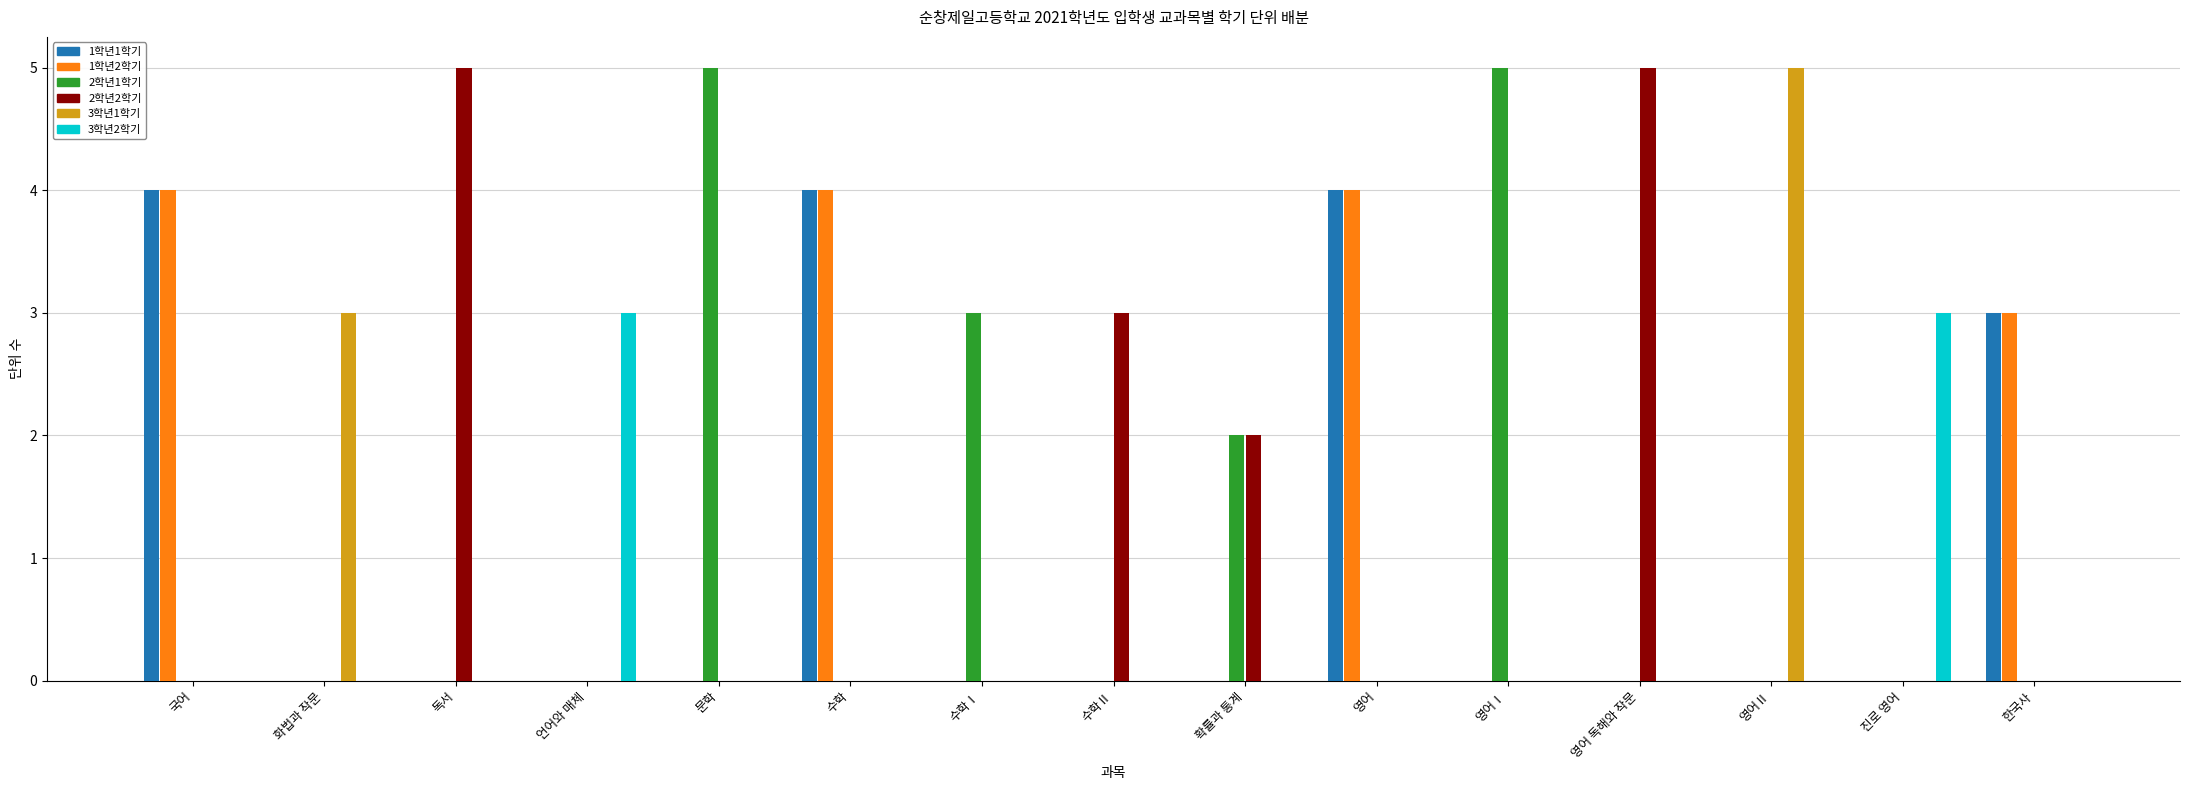

Reading right to left, extract all data points from this chart.

1학년1학기: 한국사=3	진로 영어=0	영어Ⅱ=0	영어 독해와 작문=0	영어Ⅰ=0	영어=4	확률과 통계=0	수학Ⅱ=0	수학Ⅰ=0	수학=4	문학=0	언어와 매체=0	독서=0	화법과 작문=0	국어=4
1학년2학기: 한국사=3	진로 영어=0	영어Ⅱ=0	영어 독해와 작문=0	영어Ⅰ=0	영어=4	확률과 통계=0	수학Ⅱ=0	수학Ⅰ=0	수학=4	문학=0	언어와 매체=0	독서=0	화법과 작문=0	국어=4
2학년1학기: 한국사=0	진로 영어=0	영어Ⅱ=0	영어 독해와 작문=0	영어Ⅰ=5	영어=0	확률과 통계=2	수학Ⅱ=0	수학Ⅰ=3	수학=0	문학=5	언어와 매체=0	독서=0	화법과 작문=0	국어=0
2학년2학기: 한국사=0	진로 영어=0	영어Ⅱ=0	영어 독해와 작문=5	영어Ⅰ=0	영어=0	확률과 통계=2	수학Ⅱ=3	수학Ⅰ=0	수학=0	문학=0	언어와 매체=0	독서=5	화법과 작문=0	국어=0
3학년1학기: 한국사=0	진로 영어=0	영어Ⅱ=5	영어 독해와 작문=0	영어Ⅰ=0	영어=0	확률과 통계=0	수학Ⅱ=0	수학Ⅰ=0	수학=0	문학=0	언어와 매체=0	독서=0	화법과 작문=3	국어=0
3학년2학기: 한국사=0	진로 영어=3	영어Ⅱ=0	영어 독해와 작문=0	영어Ⅰ=0	영어=0	확률과 통계=0	수학Ⅱ=0	수학Ⅰ=0	수학=0	문학=0	언어와 매체=3	독서=0	화법과 작문=0	국어=0